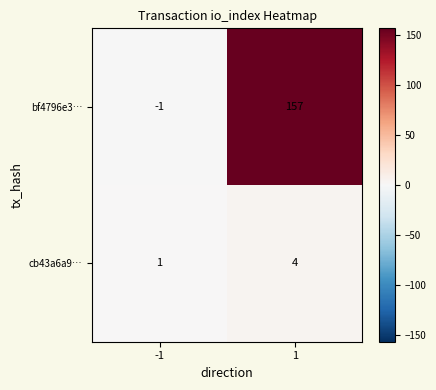

Rank the series by their average value, from highest to lowest.

bf4796e3…, cb43a6a9…